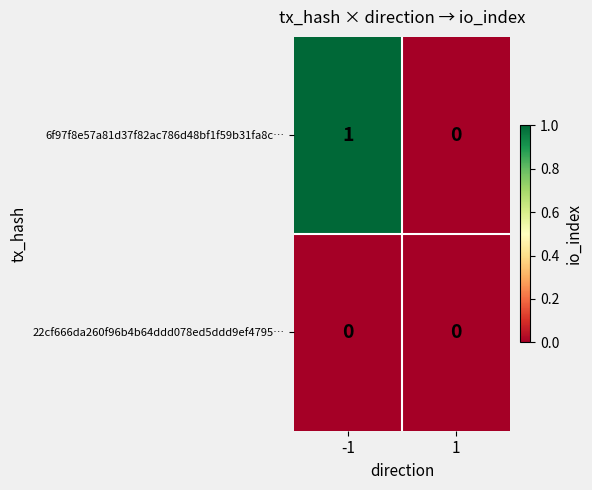

How many distinct data groups are displayed?

2